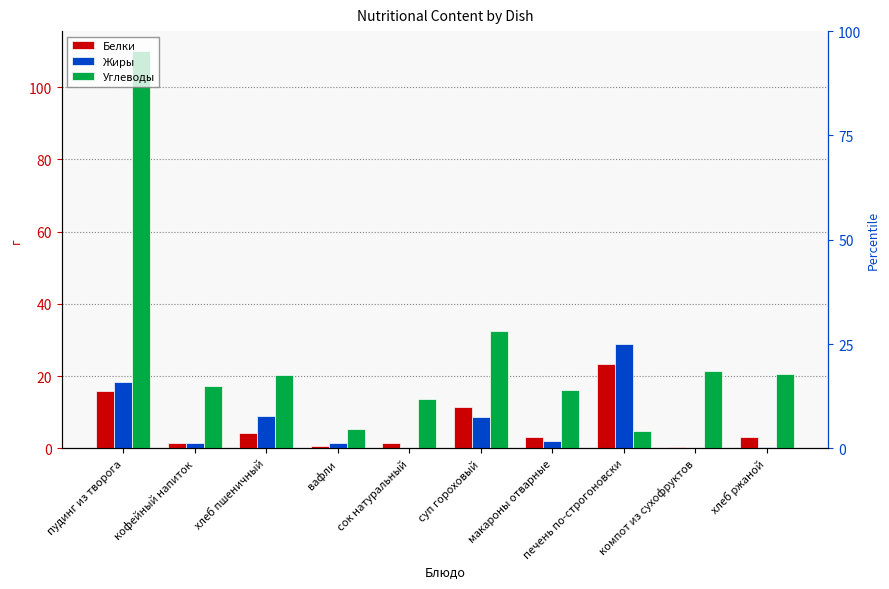

Reading right to left, transcribe all the data shown in this chart.

Белки: хлеб ржаной=3.0	компот из сухофруктов=0.4	печень по-строгоновски=23.3	макароны отварные=3.1	суп гороховый=11.6	сок натуральный=1.4	вафли=0.8	хлеб пшеничный=4.3	кофейный напиток=1.4	пудинг из творога=15.9
Жиры: хлеб ржаной=0.3	компот из сухофруктов=0.2	печень по-строгоновски=28.9	макароны отварные=2.0	суп гороховый=8.7	сок натуральный=0.0	вафли=1.6	хлеб пшеничный=9.0	кофейный напиток=1.6	пудинг из творога=18.4
Углеводы: хлеб ржаной=20.5	компот из сухофруктов=21.4	печень по-строгоновски=4.7	макароны отварные=16.3	суп гороховый=32.6	сок натуральный=13.8	вафли=5.4	хлеб пшеничный=20.4	кофейный напиток=17.4	пудинг из творога=110.0